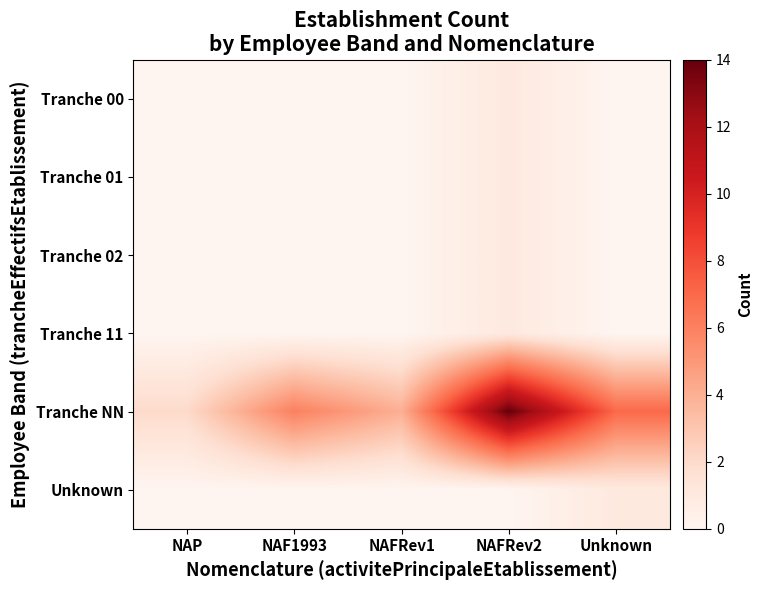

What is the maximum value shown in the chart?

14